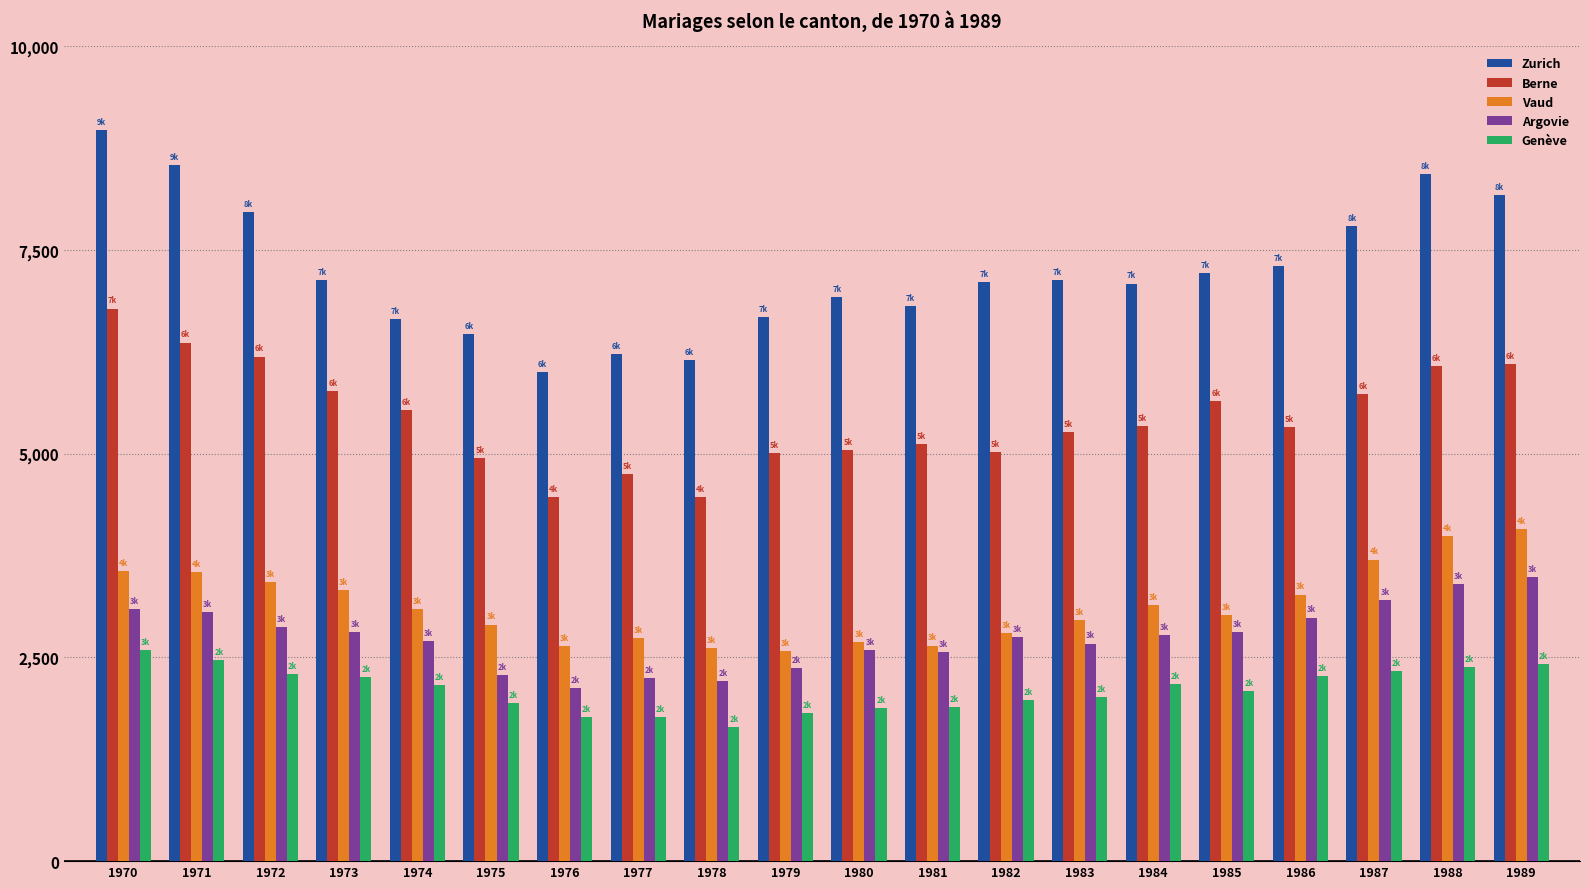

Are the bars grouped side by side (vs. stacked)?

Yes